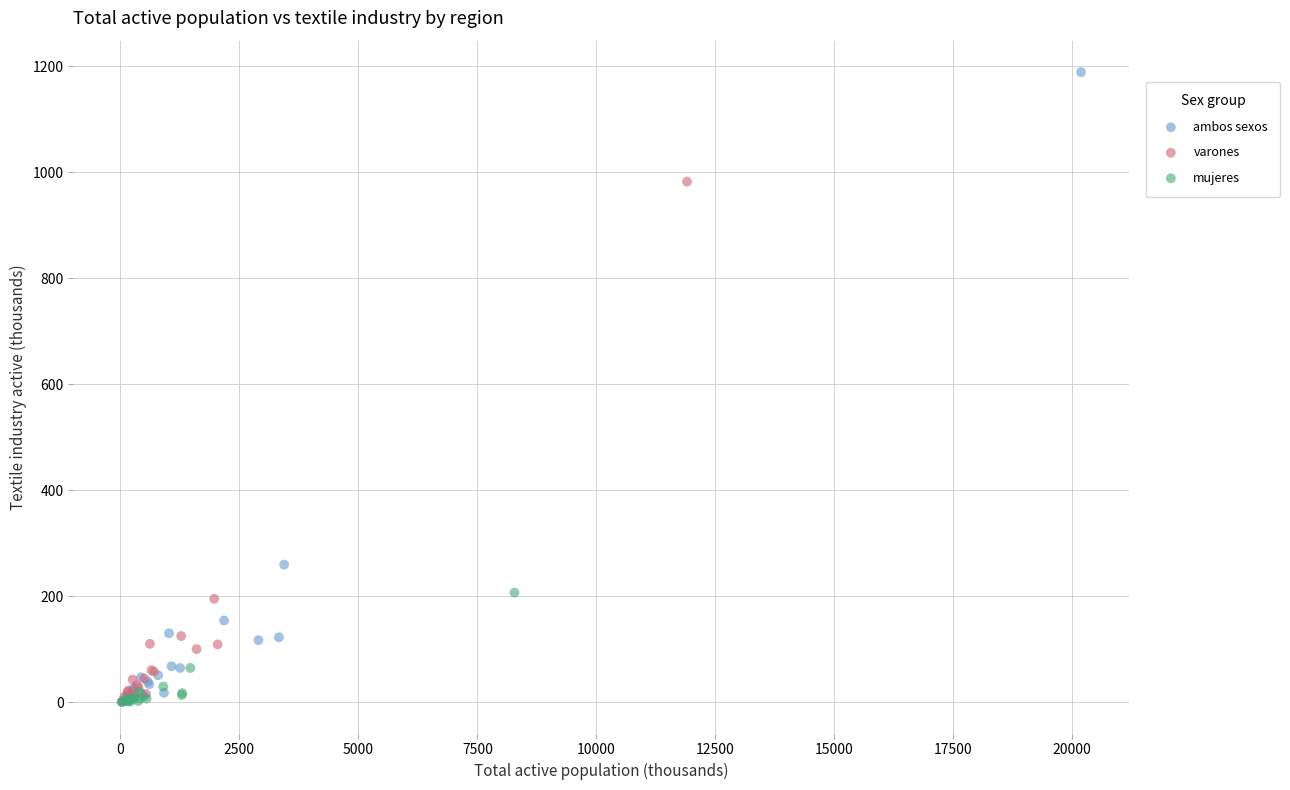

Which series has the largest Y range (max minus min)?

ambos sexos